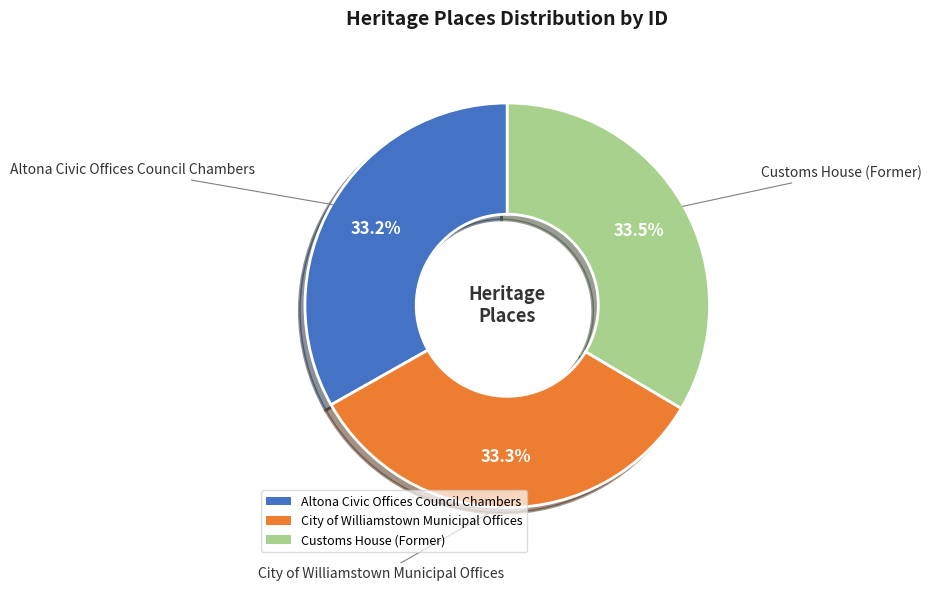

What is the ratio of the value at Customs House (Former) to the value at Altona Civic Offices Council Chambers?

1.0